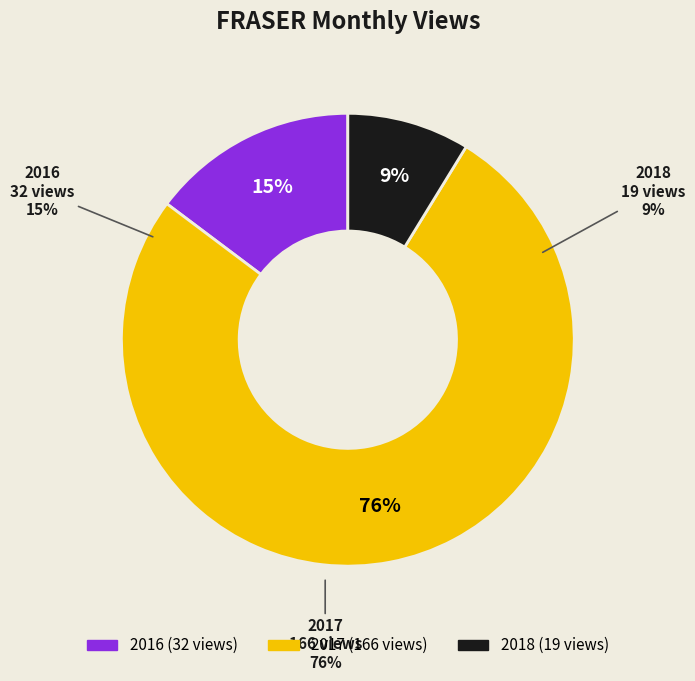

The 2016-04 slice represents 15% of the pie. True or false?

False